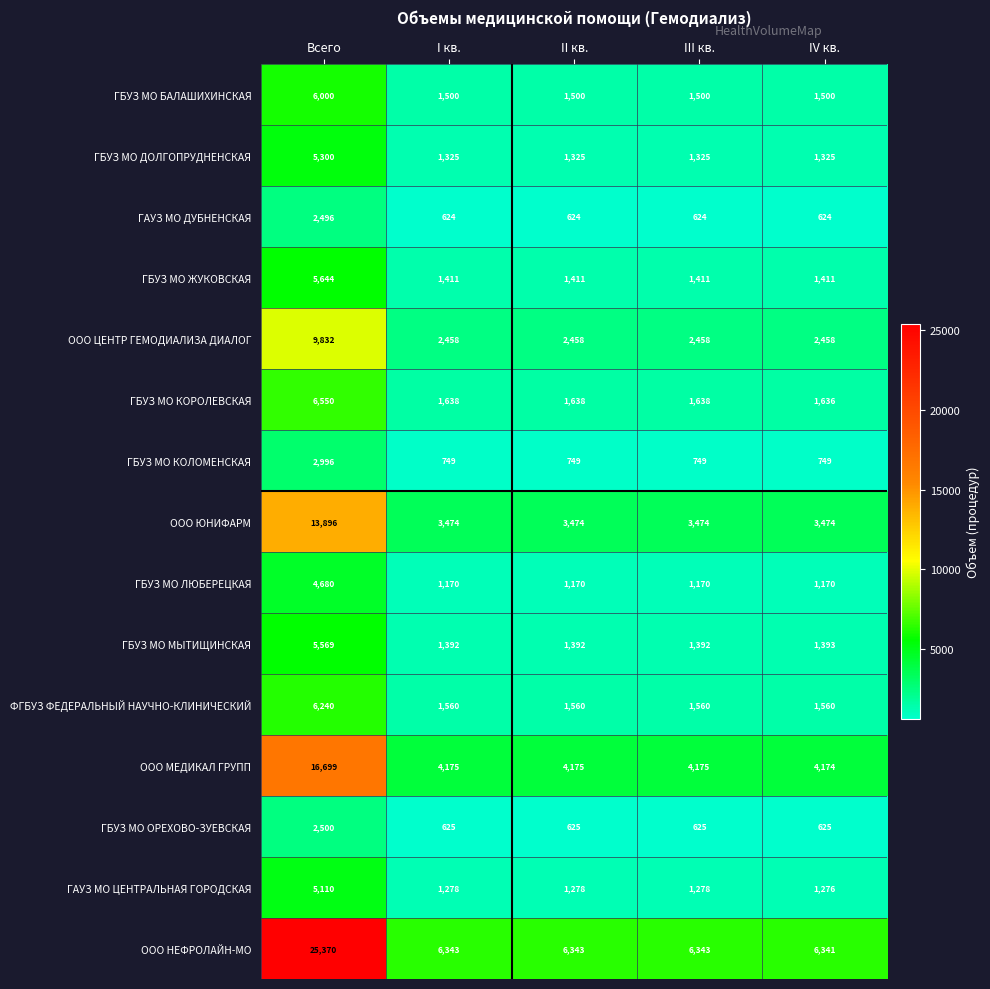

Which category has the highest value across all series?

Всего